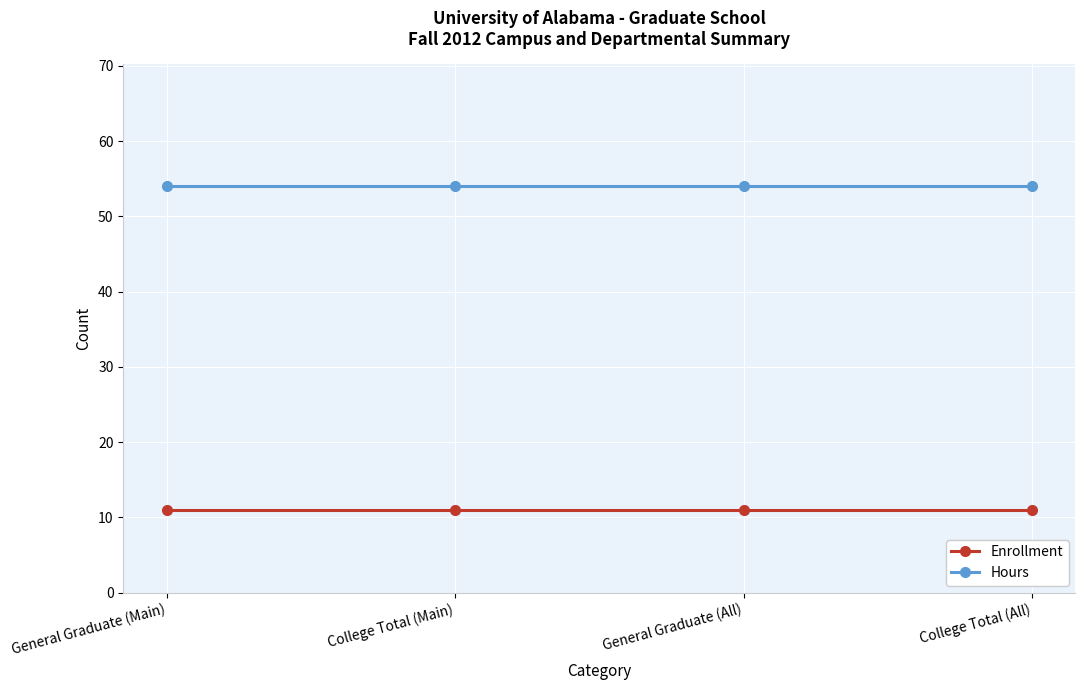

What is the difference between the highest and lowest values at General Graduate (All)?

43